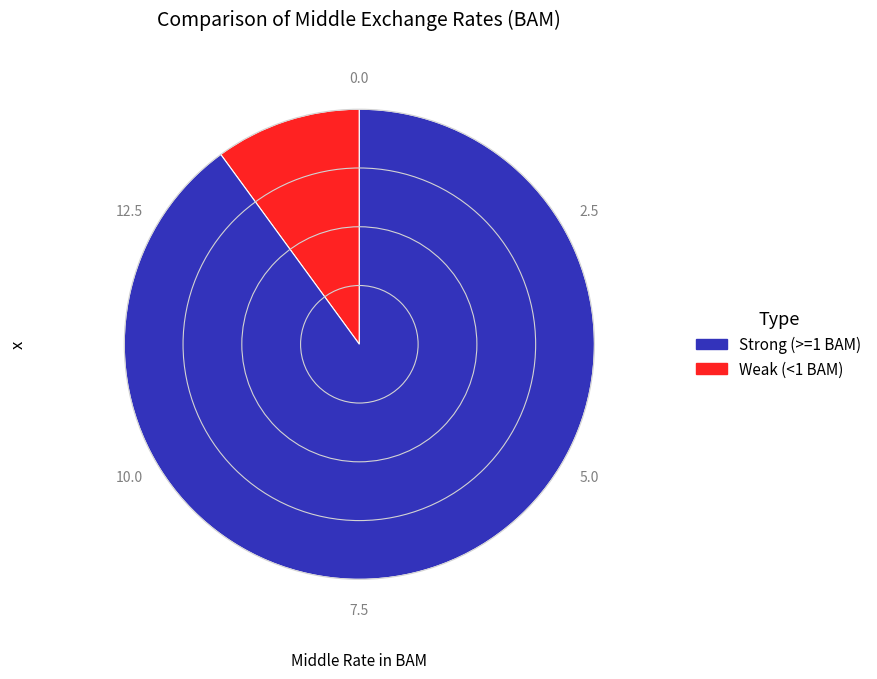

Is there any slice that represents more than half of the pie?

Yes